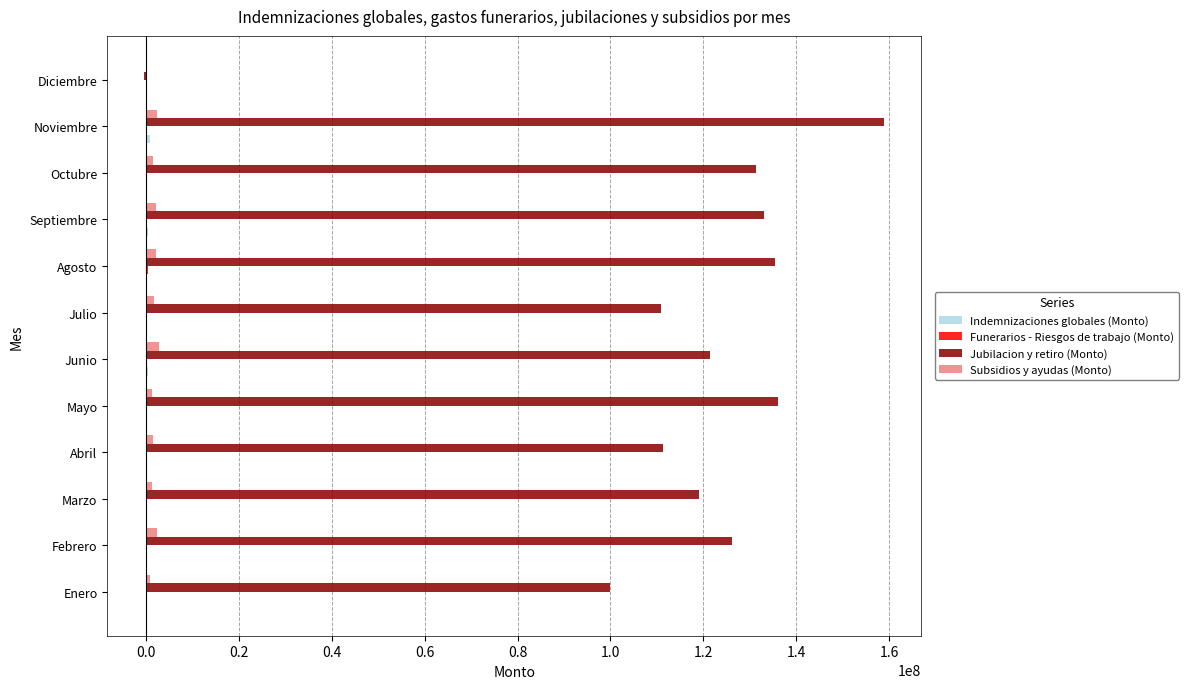

At which category is the sum across all series the highest?

Noviembre